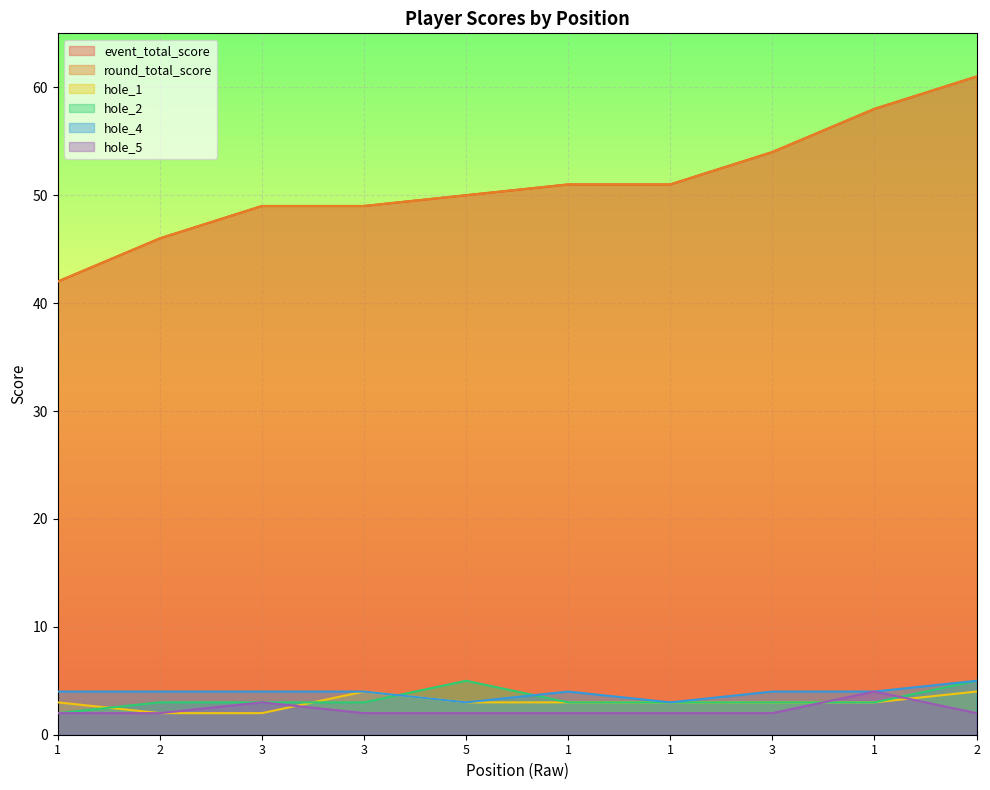

Between 1 and 3, which series saw the biggest shift?

event_total_score